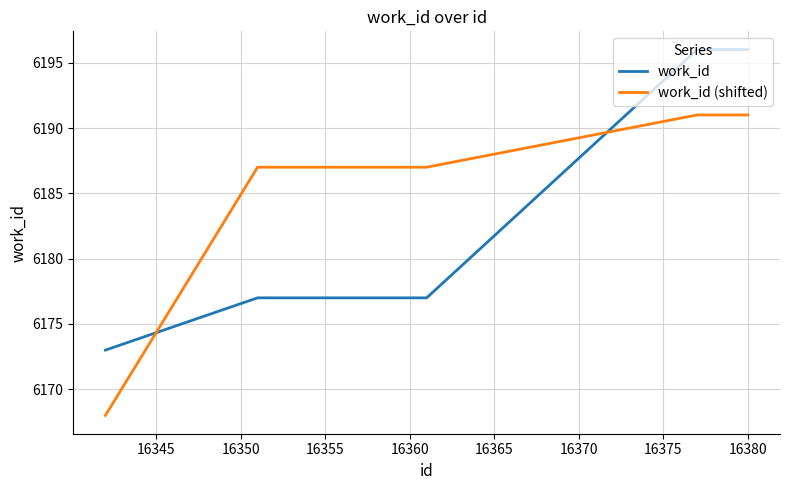

Which series has the largest total across all categories?

work_id (shifted)